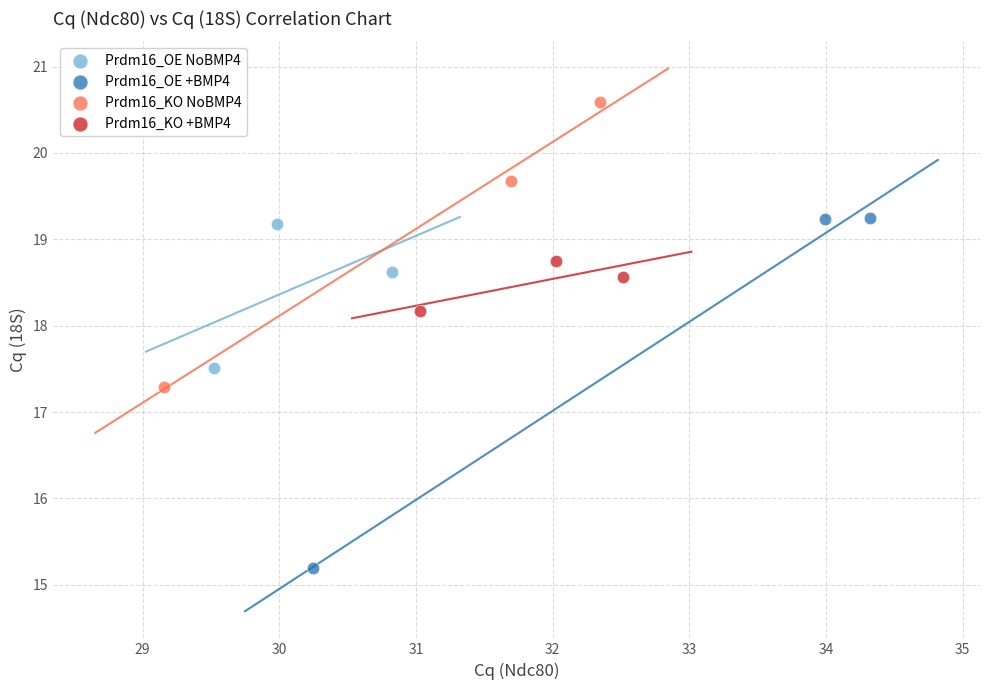

Which series contains the highest Y value?

Prdm16_KO NoBMP4